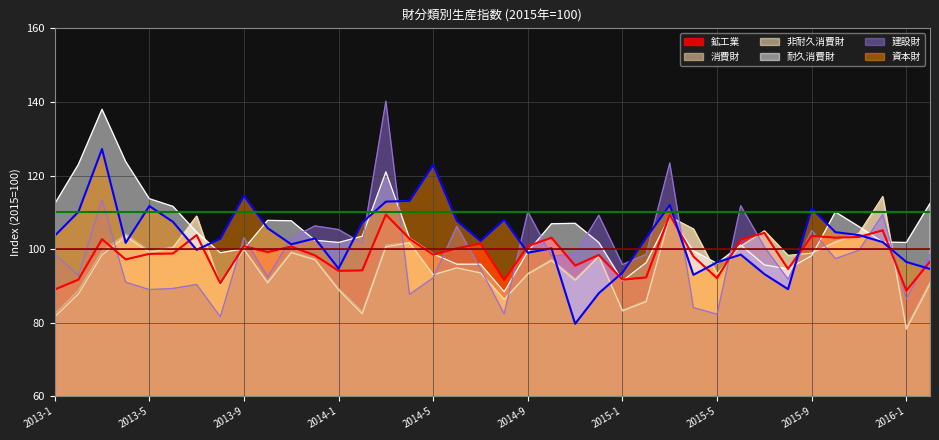

Which series has the largest range (max minus min)?

建設財